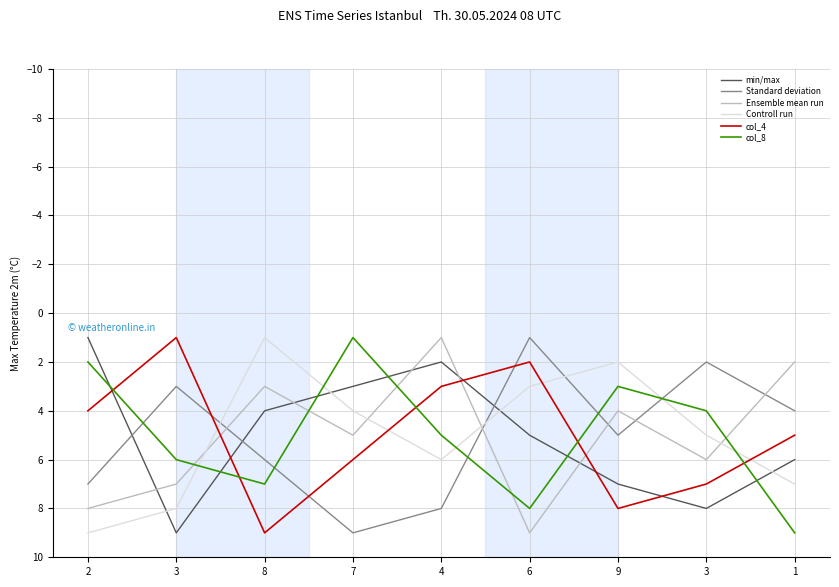

What is the label of the 8th point from the left?

3